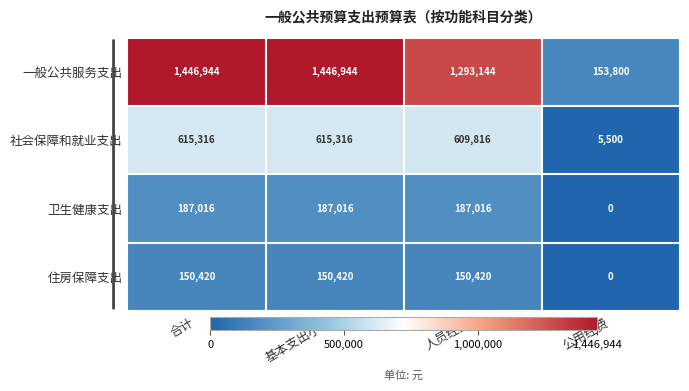

List the series in order of their peak value, lowest first.

住房保障支出, 卫生健康支出, 社会保障和就业支出, 一般公共服务支出